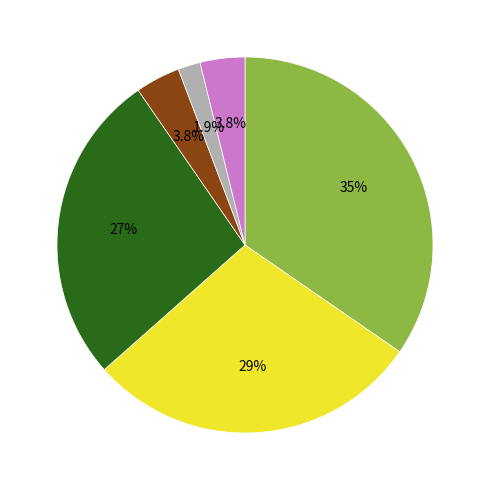

Is there any slice that represents more than half of the pie?

No